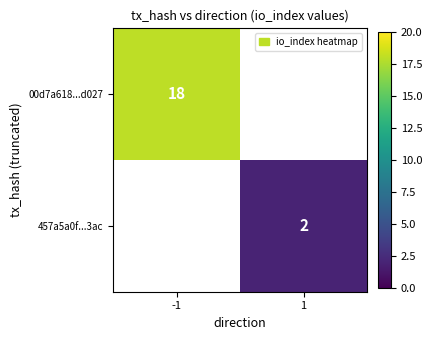

Is the value of 457a5a0f...3ac at 1 greater than the value of 00d7a618...d027 at -1?

No